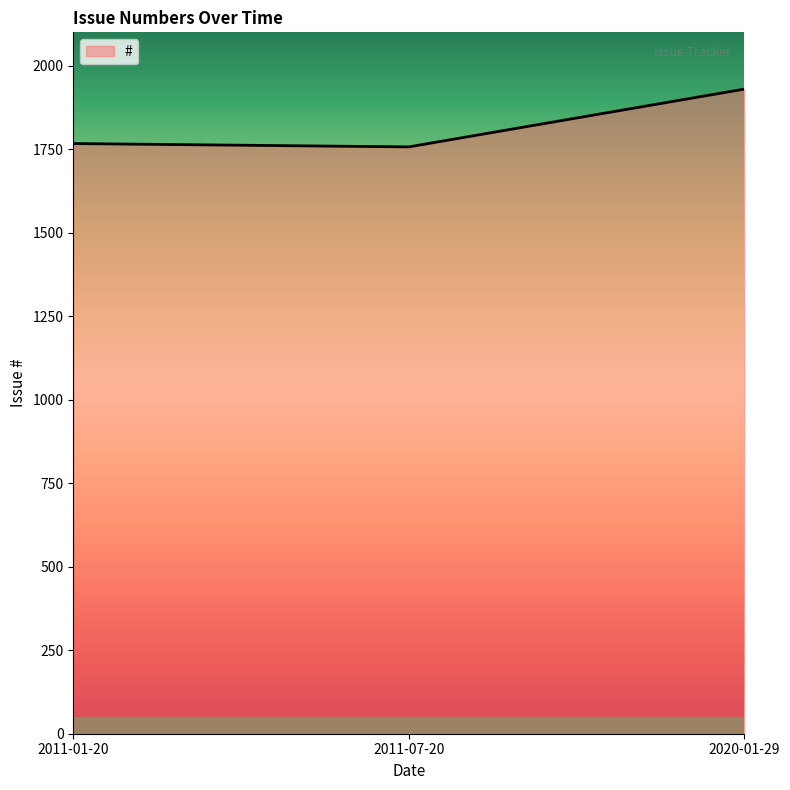

What is the minimum value shown in the chart?

1757